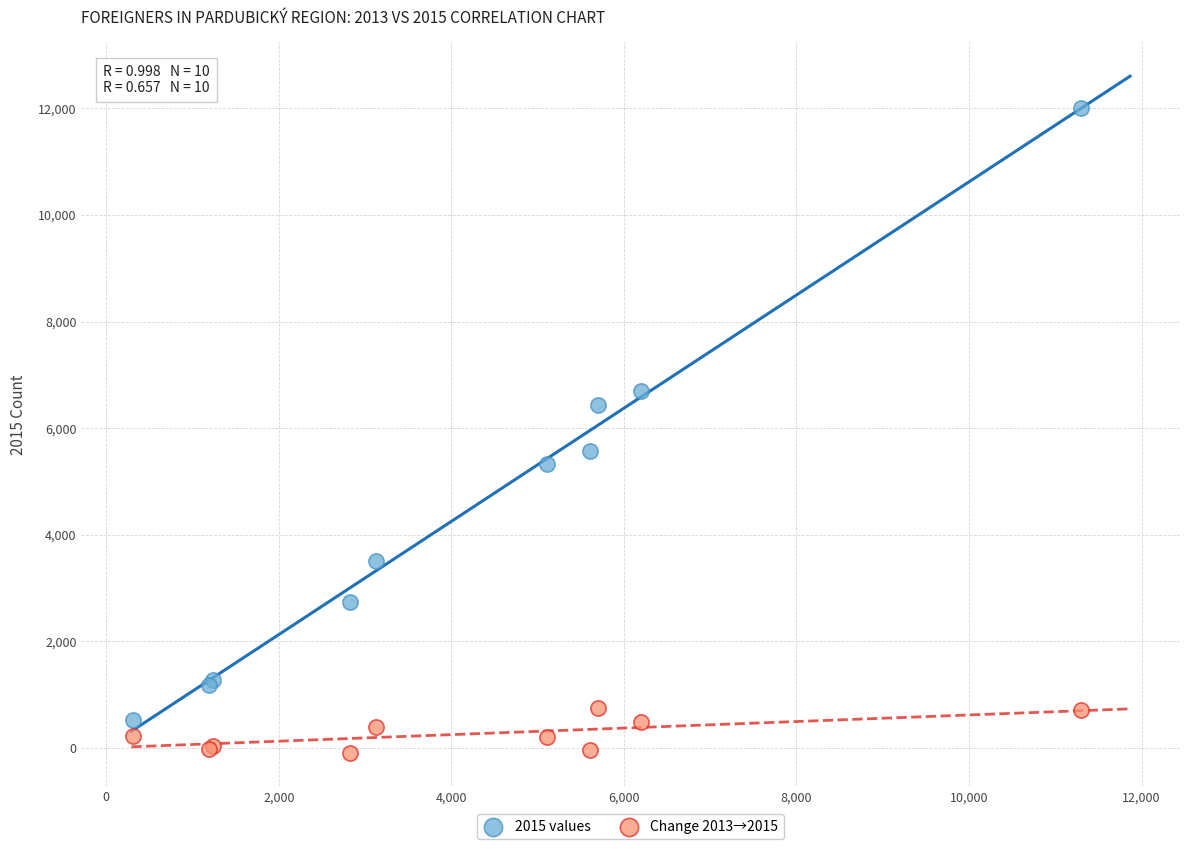

Which series reaches the minimum Y coordinate?

Change 2013→2015